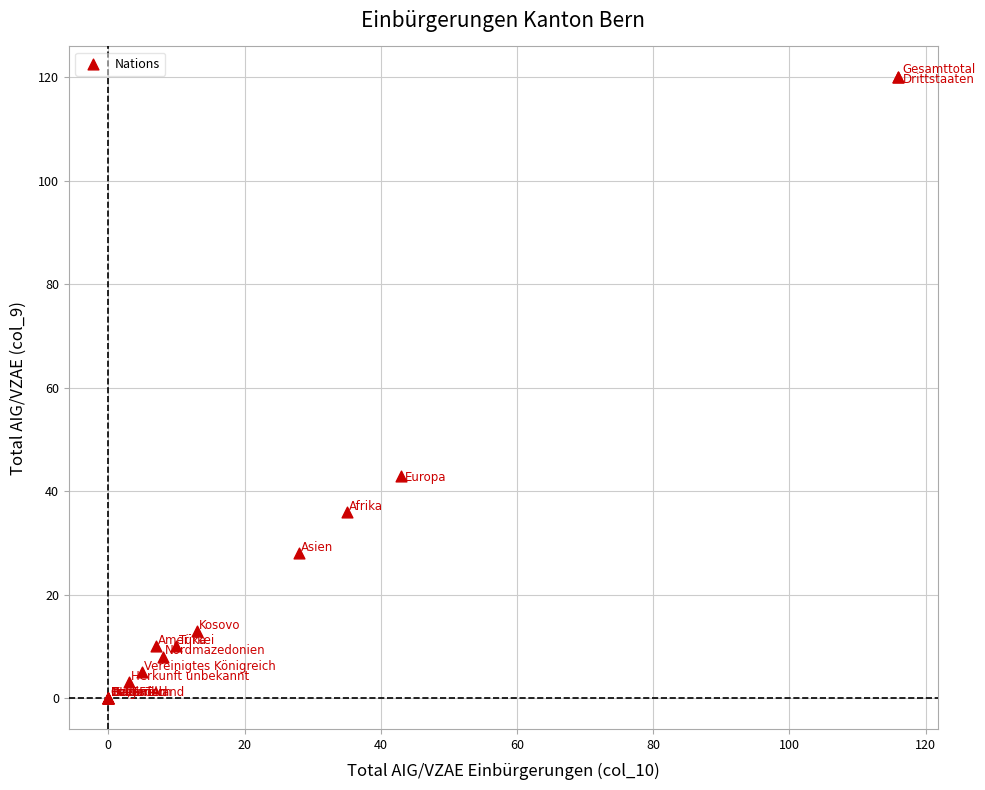

What Y value in the scatter plot is closest to 60?

43